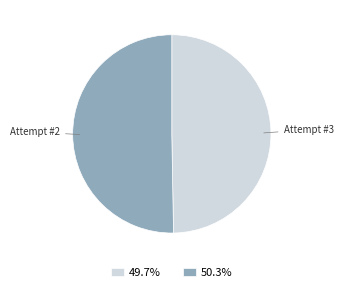

How many slices are in this pie chart?

2